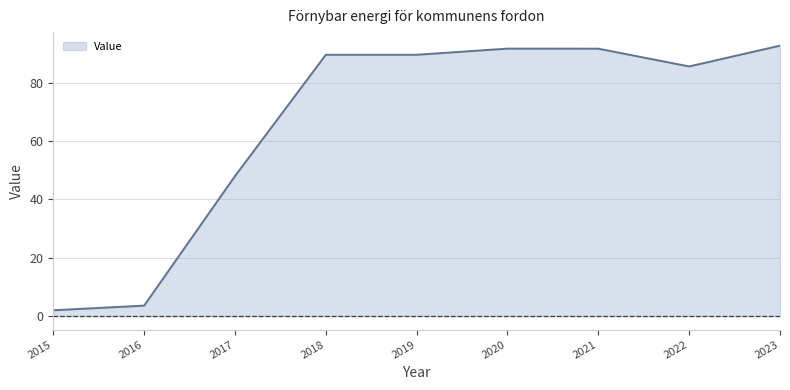

The value at 2020 is 91.7. True or false?

True